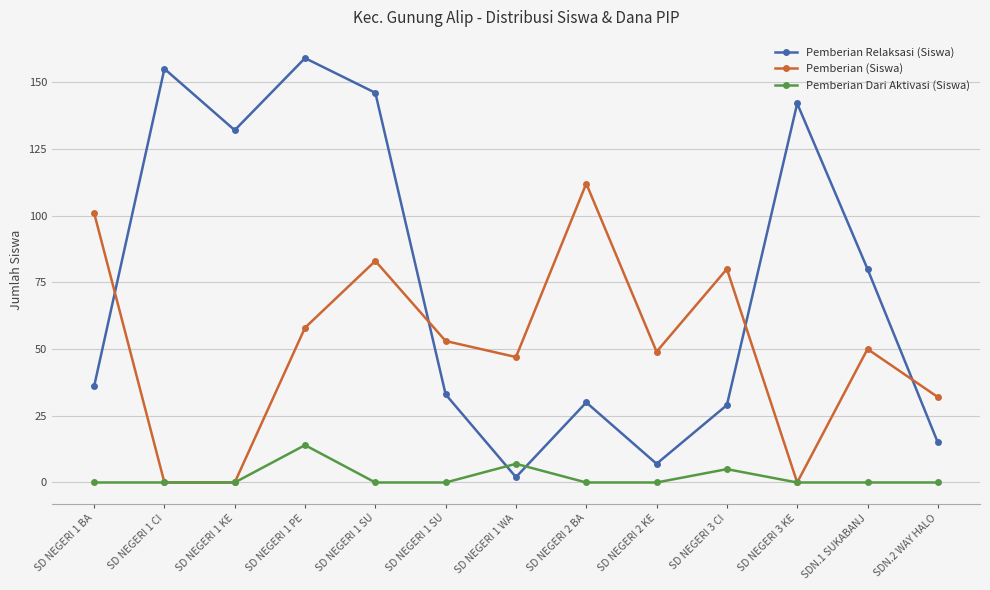

What value does the Pemberian Relaksasi (Siswa) series have at SD NEGERI 1 WA?

2